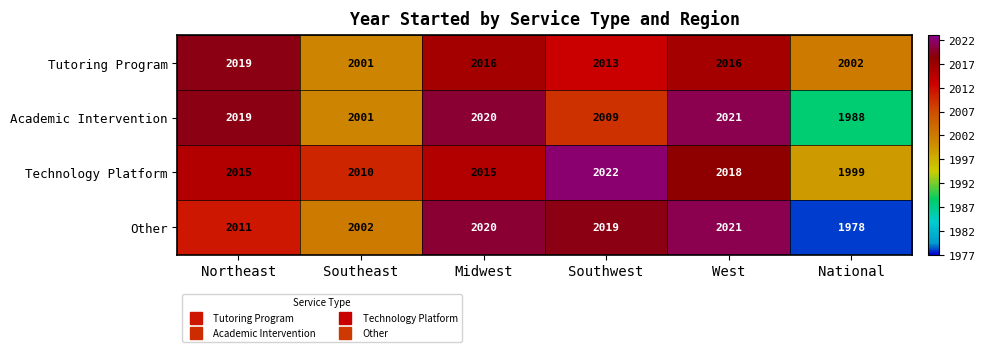

What is the difference between the maximum and minimum values in the Academic Intervention series?

33